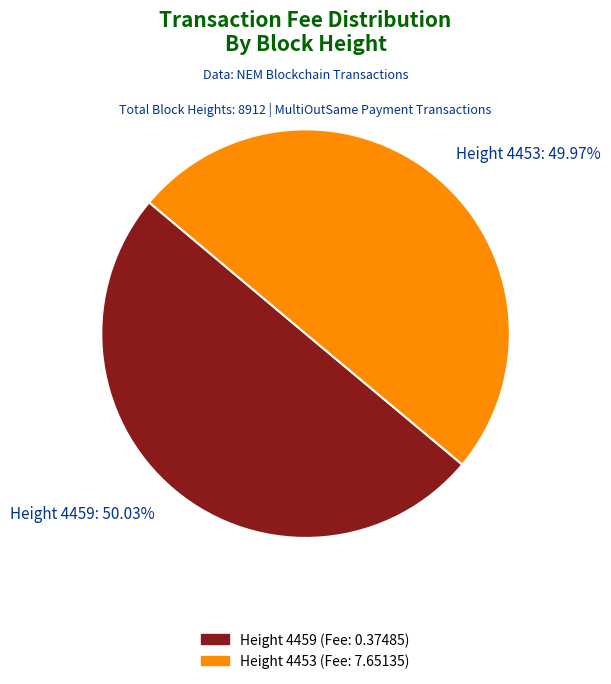

How many slices are in this pie chart?

2